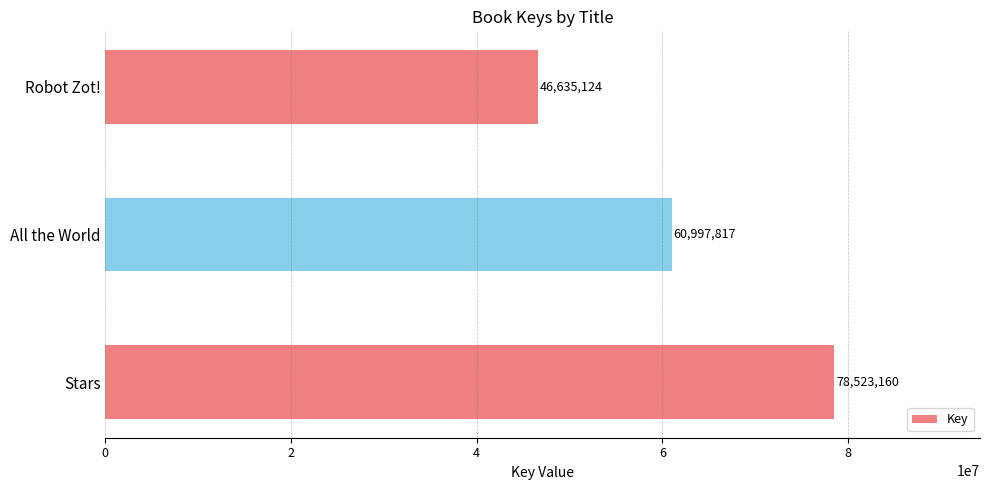

True or false: the data shows 60997817 at All the World.

True